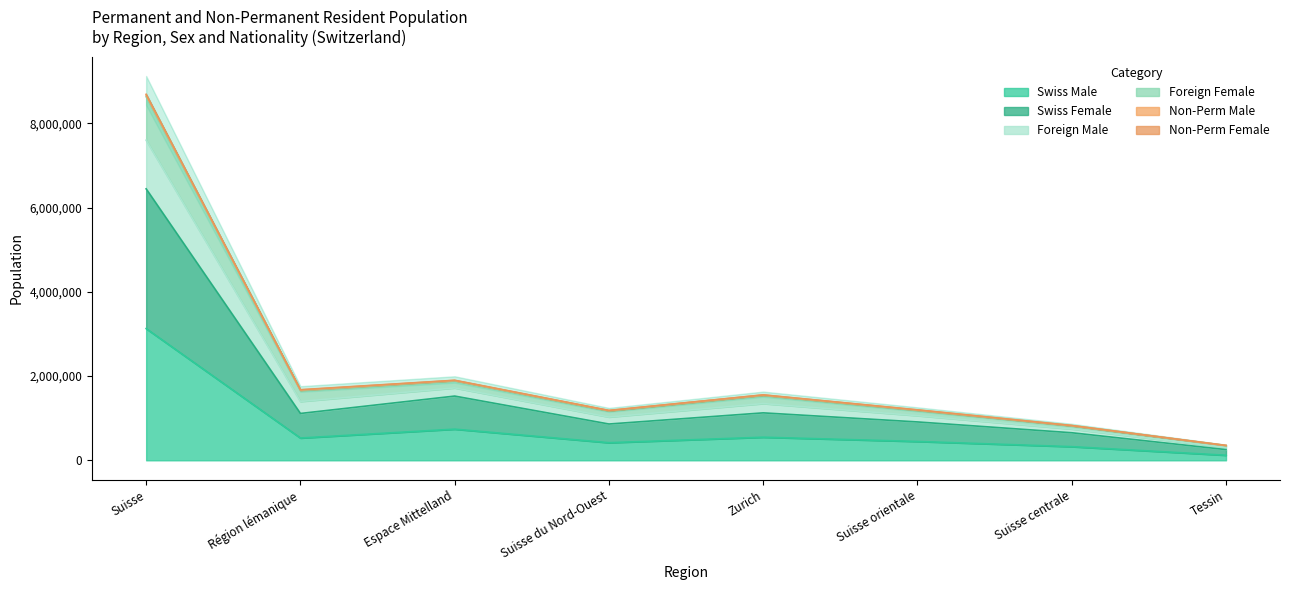

What is the total value across all series at Suisse orientale?

5999478